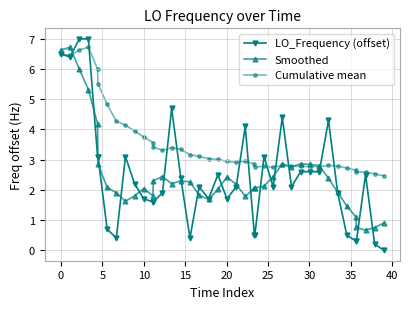

Count the number of categories in the chart.

40